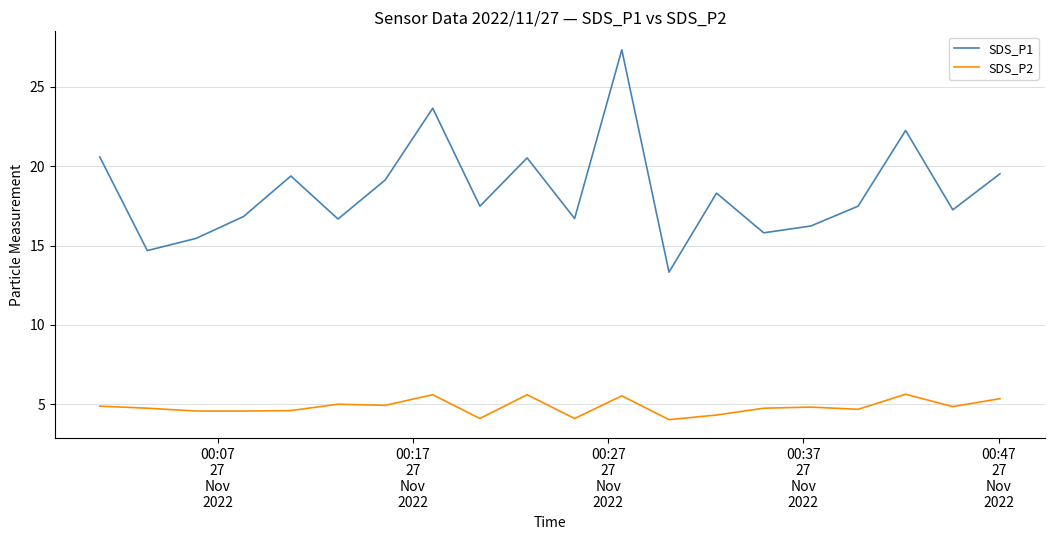

What are all the series names shown in the legend?

SDS_P1, SDS_P2